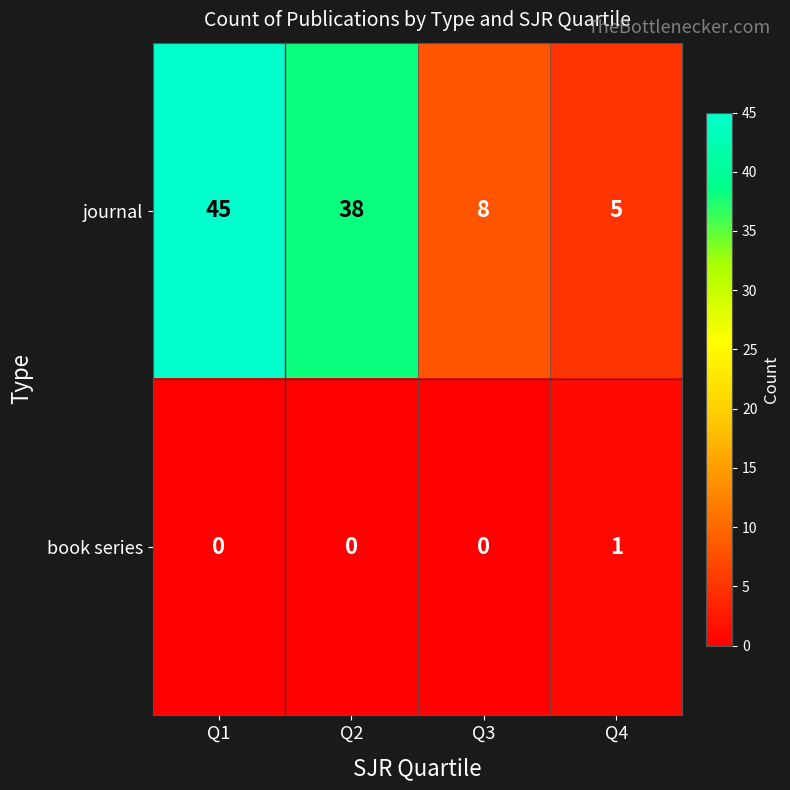

Reading left to right, what are all the values shown in this chart?

journal: Q1=45	Q2=38	Q3=8	Q4=5
book series: Q1=0	Q2=0	Q3=0	Q4=1